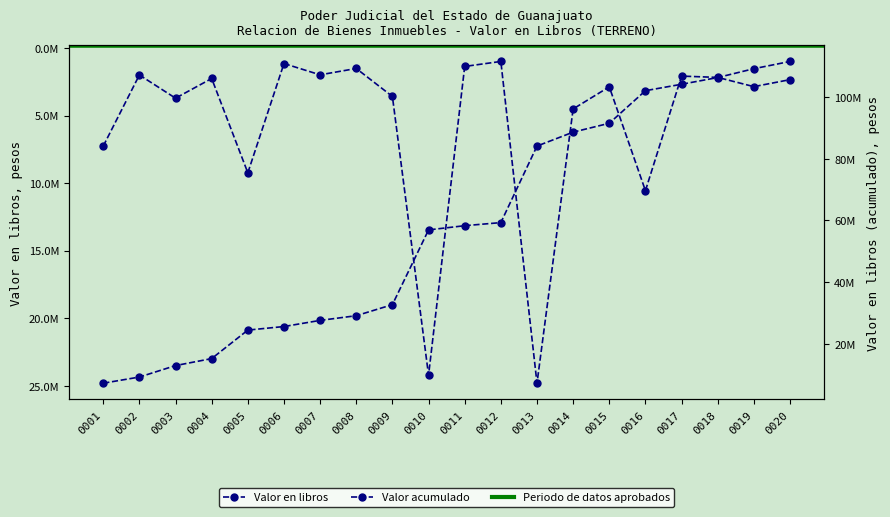

List the series in order of their overall mean, lowest first.

Valor en libros, Valor acumulado